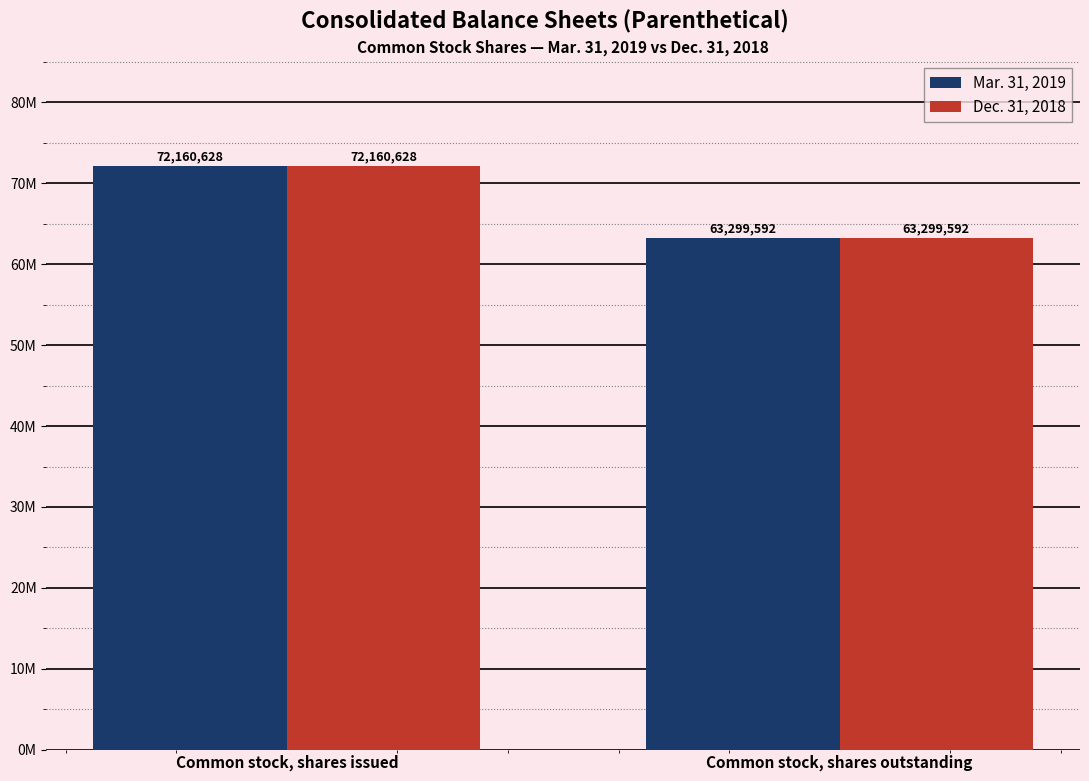

Is the value of Mar. 31, 2019 at Common stock, shares issued greater than the value of Dec. 31, 2018 at Common stock, shares outstanding?

Yes